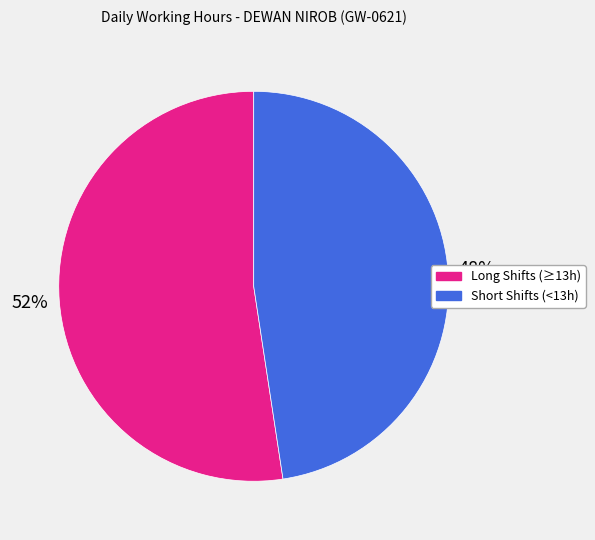

To the nearest percent, what is the average slice percentage?

50%